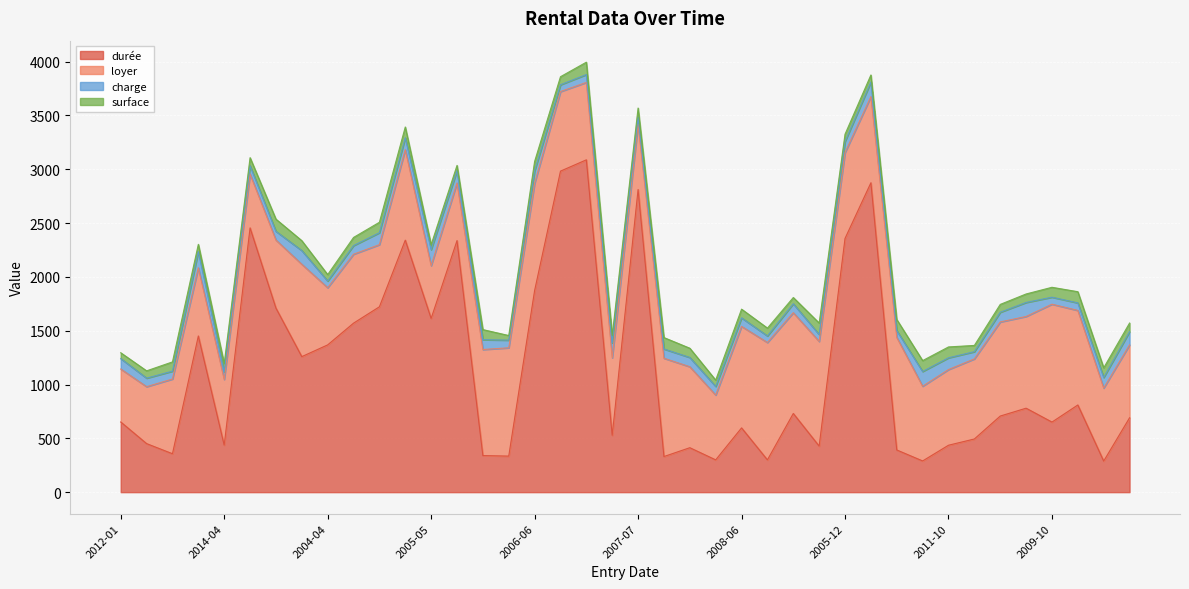

How many lines are shown in the chart?

4